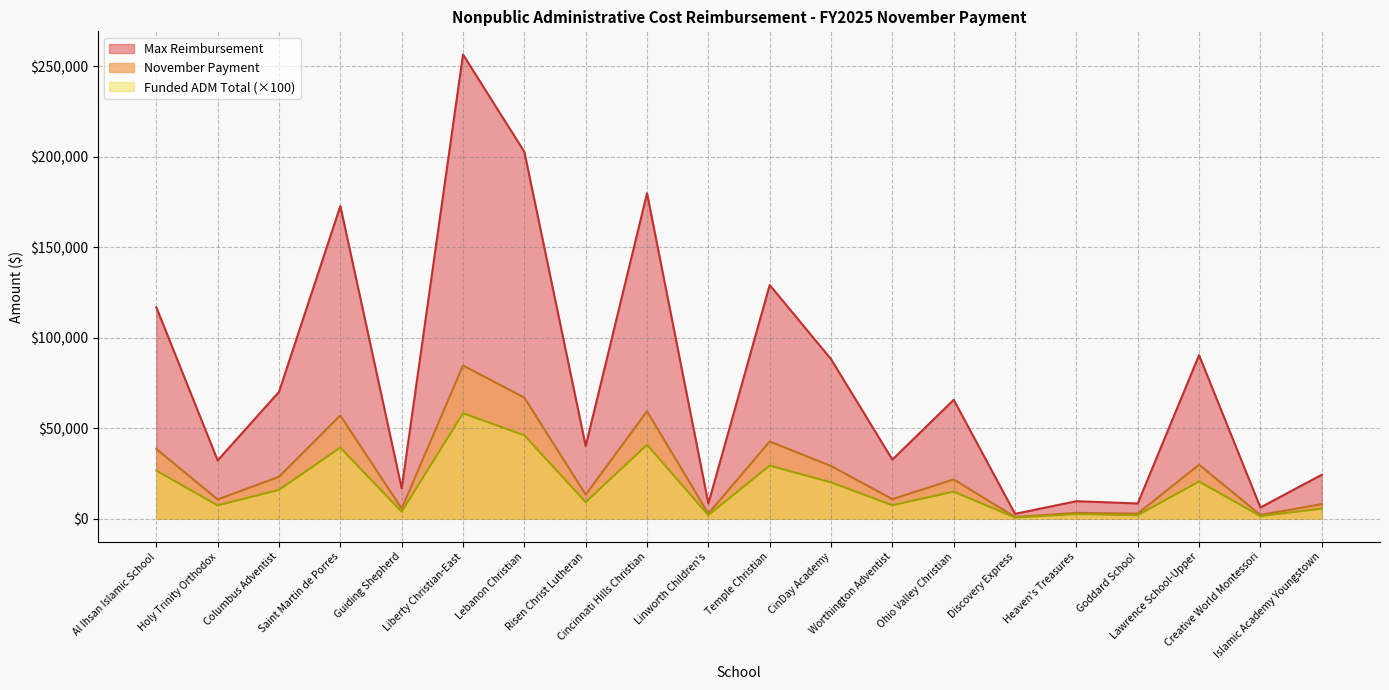

In Max Reimbursement, how many points are lower than both neighbors (excluding endpoints)?

8